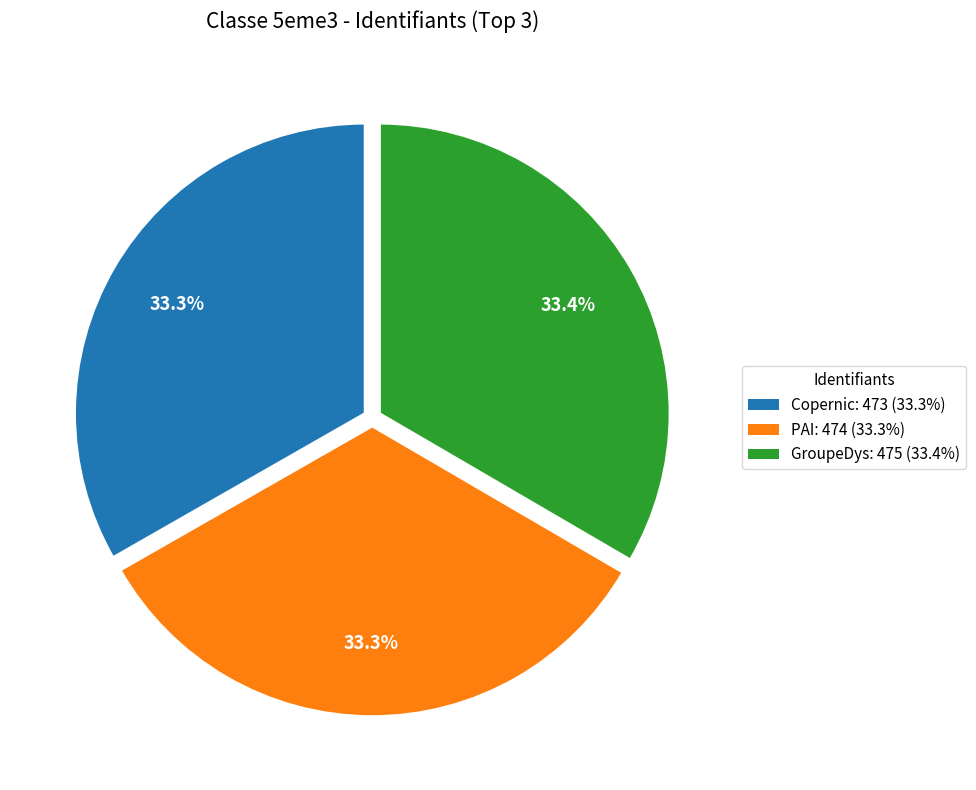

Approximately how many times larger is the value at Copernic compared to PAI?

1.0